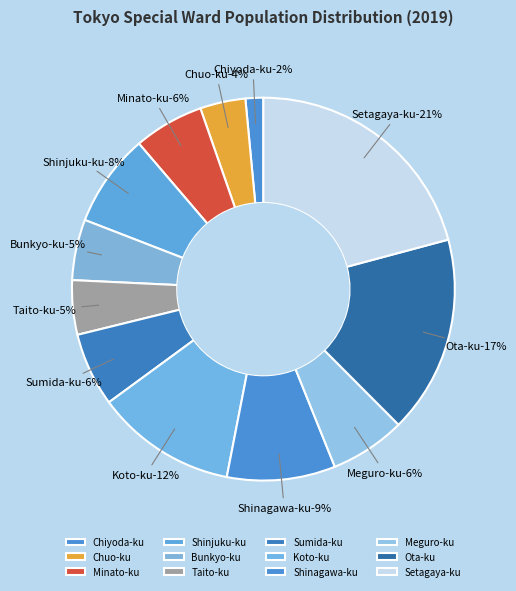

Count the number of slices in the pie.

12